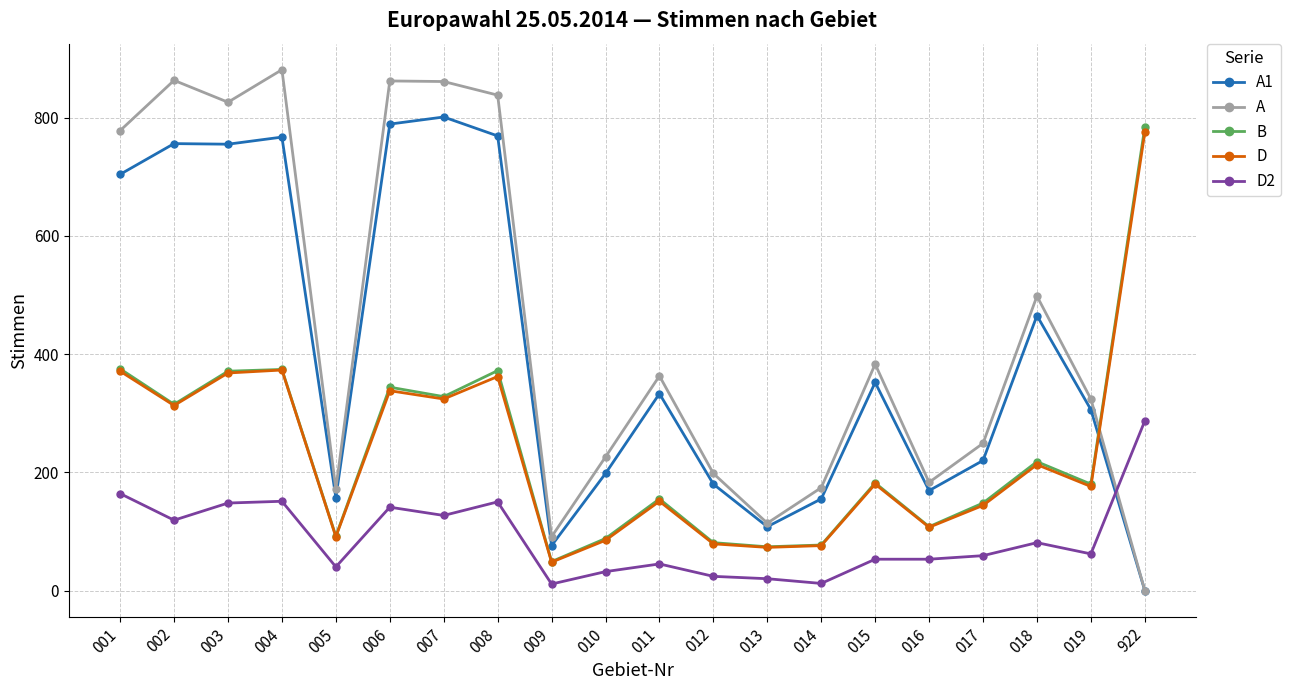

At which label does A first exceed 363?

001